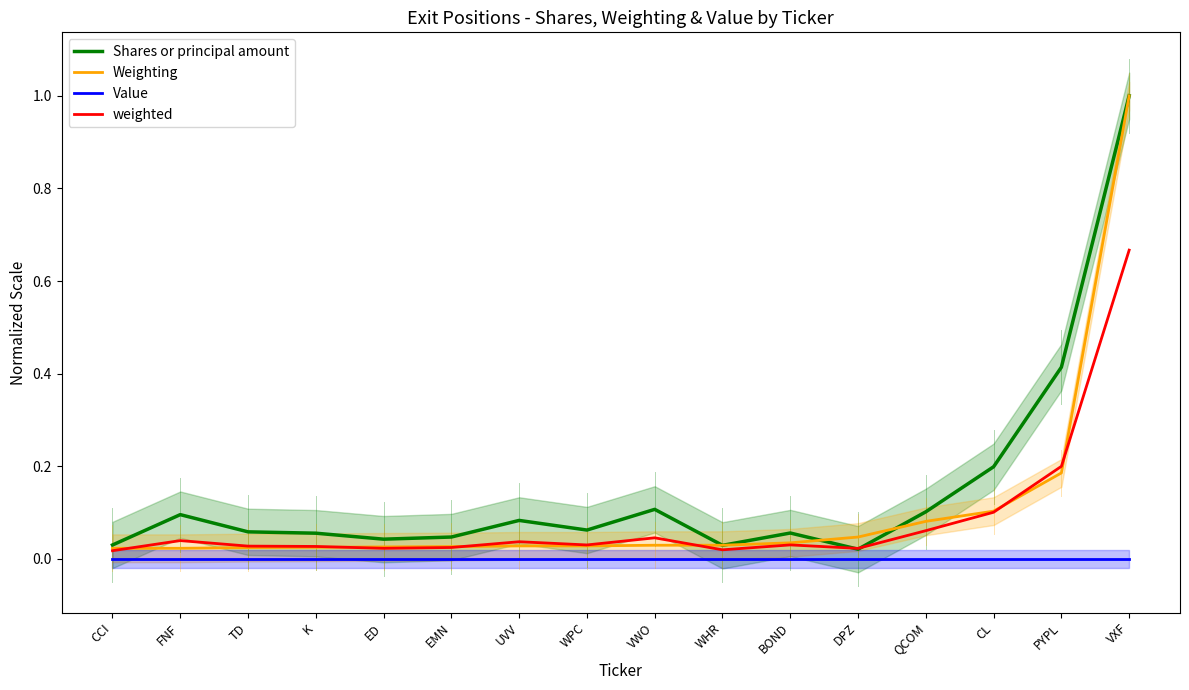

Which category has the highest value in the Weighting series?

VXF